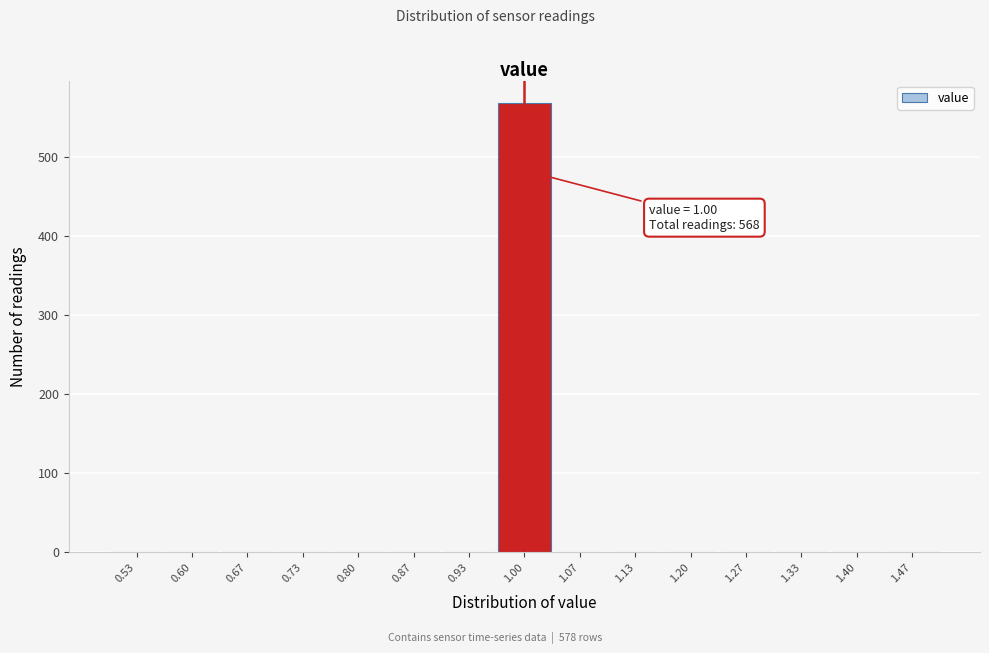

Which range on the x-axis has the tallest bar?

0.97 to 1.03